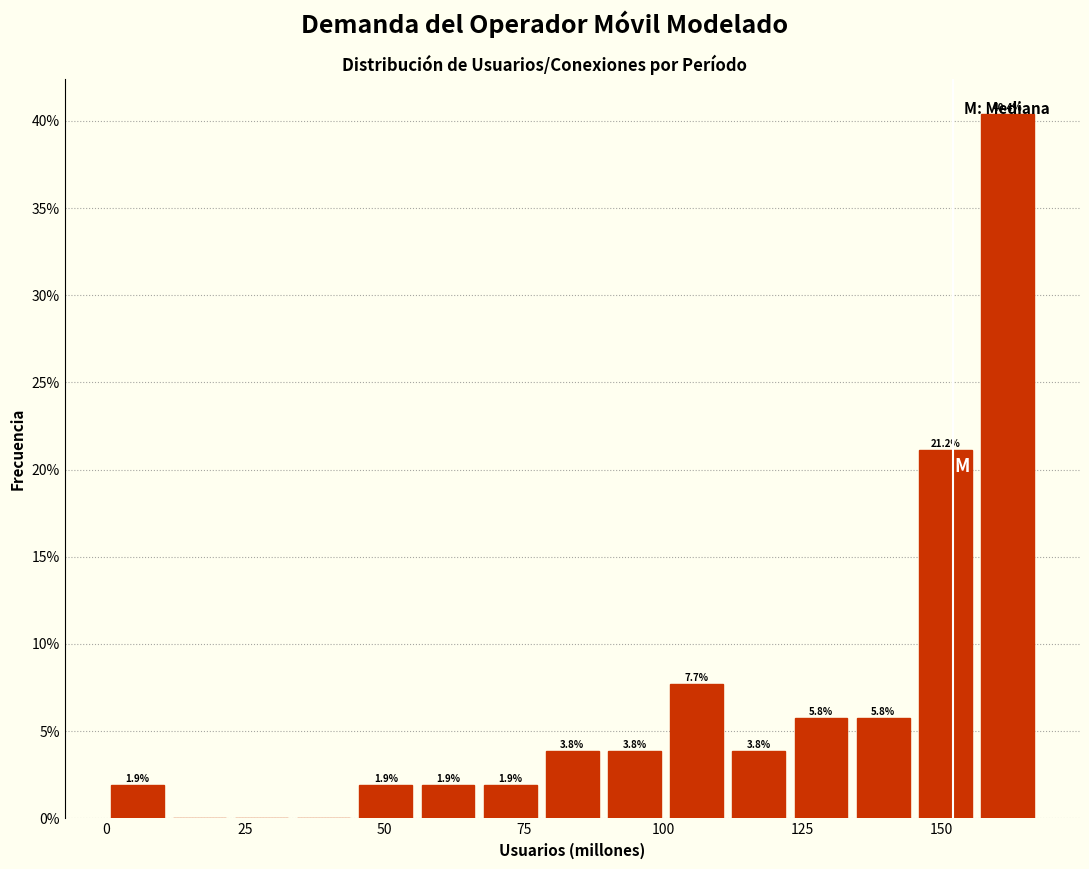

Read against the x-axis, roughly where is the centre of the tallest bar?

160